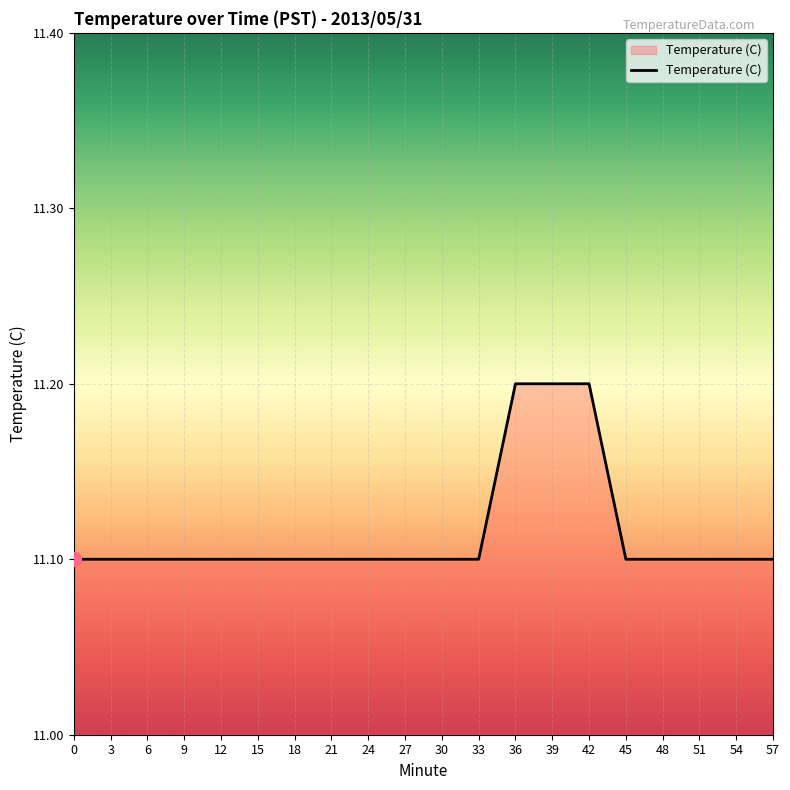

What is the ratio of the value at 45 to the value at 51?

1.0